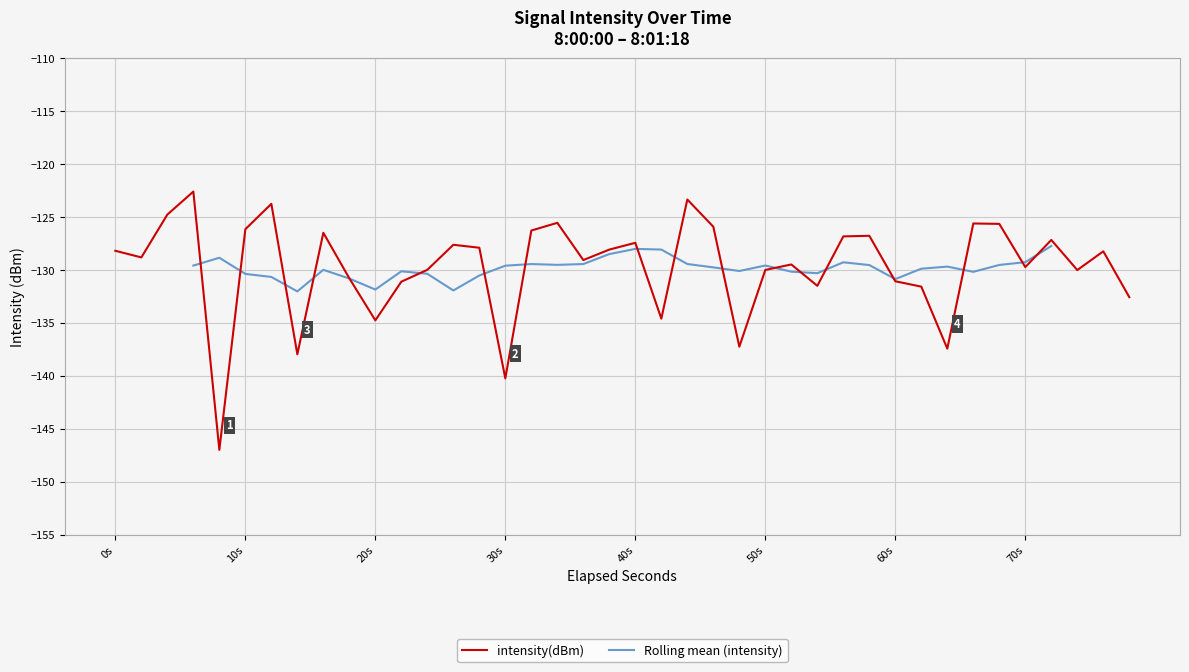

What is the value of the Rolling mean (intensity) point at the 10th from the left?

-130.8